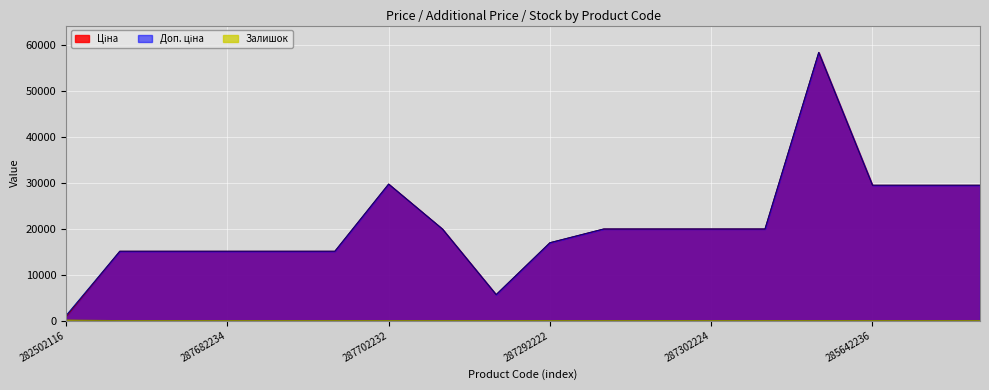

True or false: Доп. ціна and Залишок cross at least once.

False